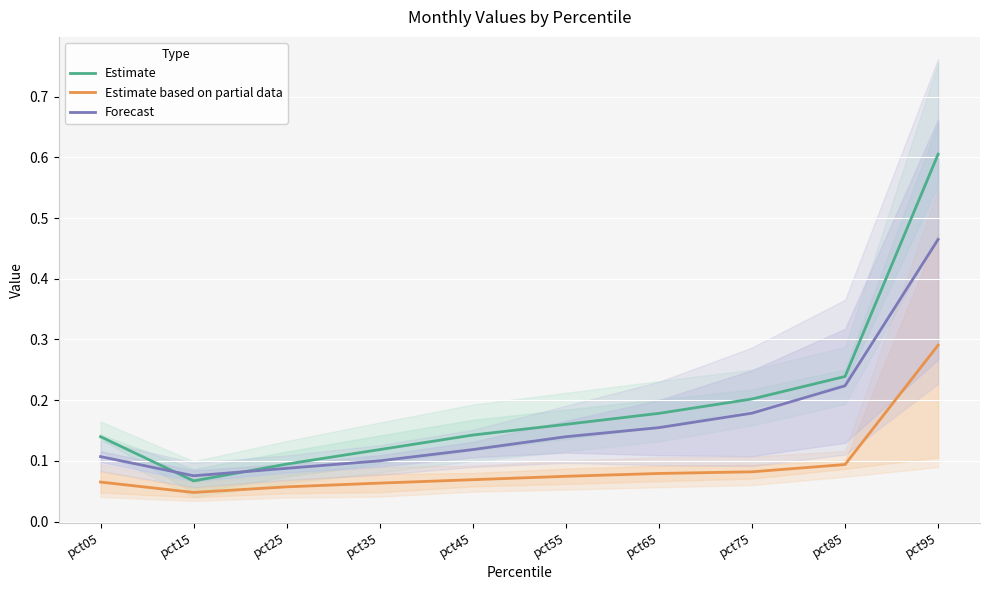

At which label is Estimate based on partial data closest to 0?

pct15